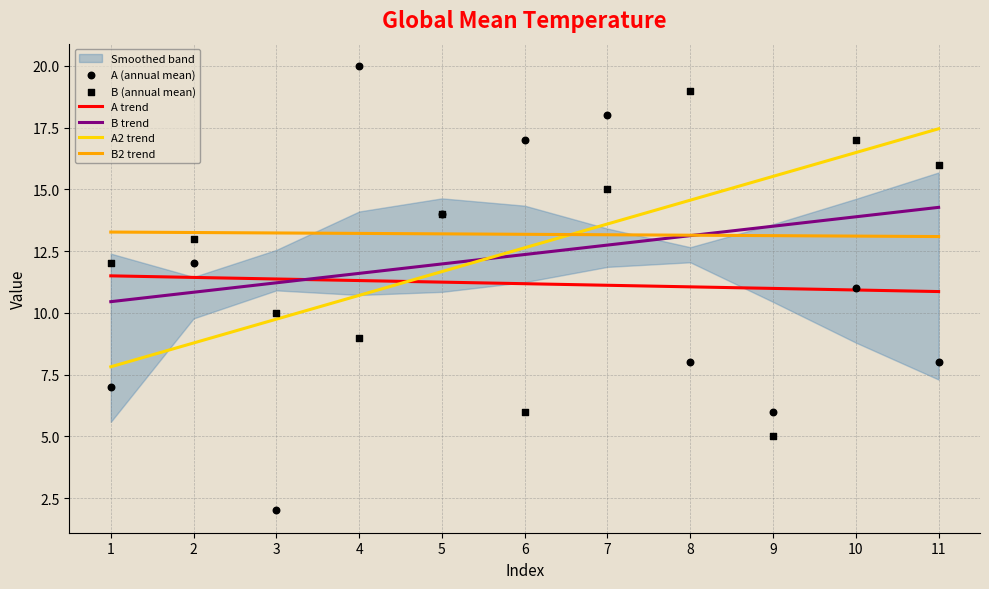

At how many categories does at least one series exceed 4?

11